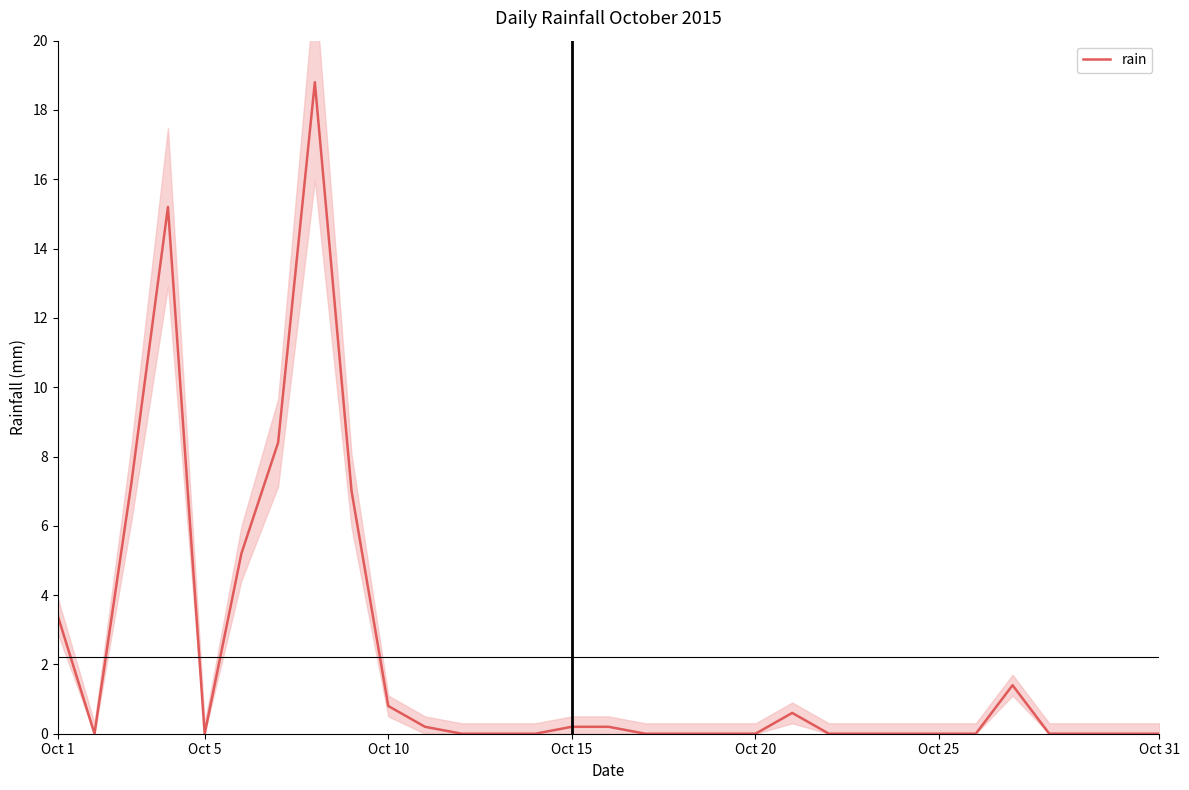

What is the highest value of the rain series?

18.8